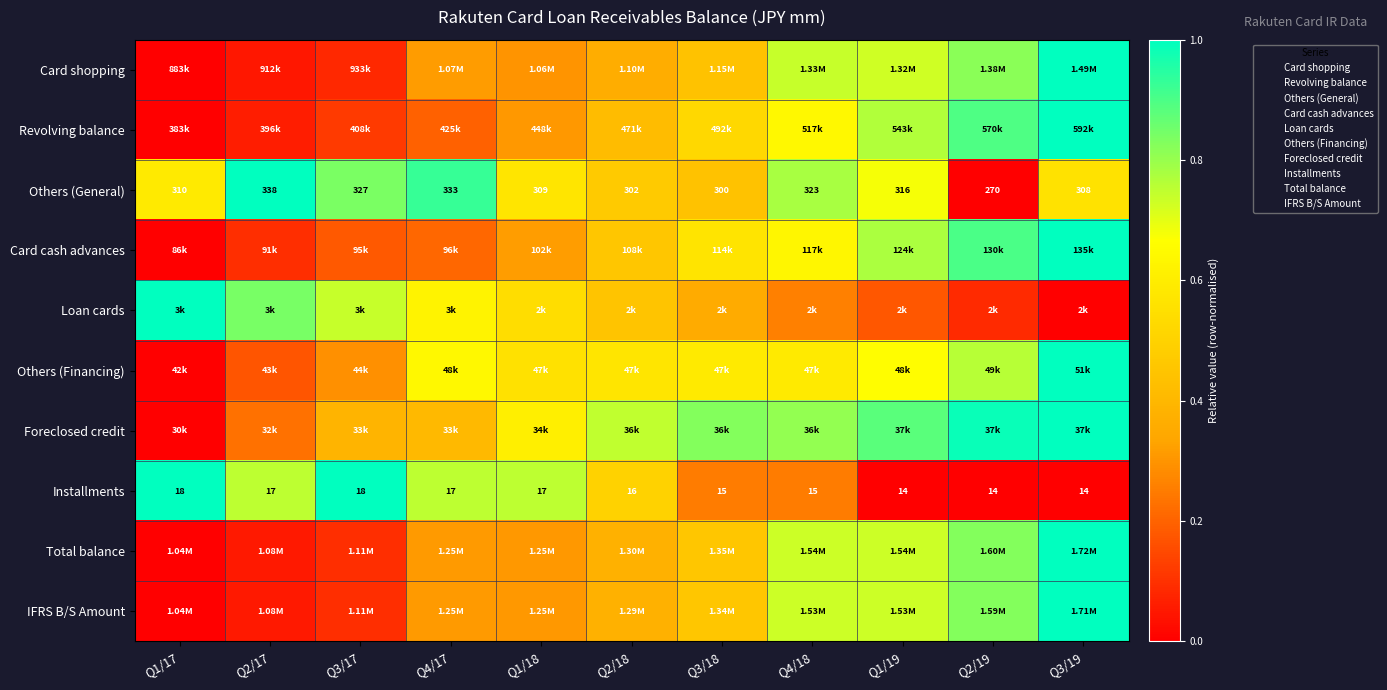

True or false: Installments has a value of 0.4 at Q1/19.

False